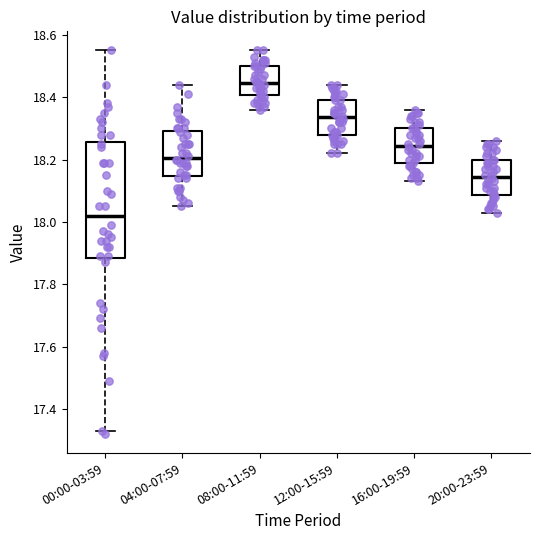

Reading left to right, transcribe this box plot: for each box, give where its median line is, the range the box spans, and where its two whiskers end, as read against the y-axis. The values are not printed on the chart, so give them approximately, as read against the axis.

00:00-03:59: median 18.02, box 17.88 to 18.26, whiskers 17.34 to 18.56
04:00-07:59: median 18.20, box 18.14 to 18.30, whiskers 18.06 to 18.44
08:00-11:59: median 18.44, box 18.40 to 18.50, whiskers 18.36 to 18.56
12:00-15:59: median 18.34, box 18.28 to 18.40, whiskers 18.22 to 18.44
16:00-19:59: median 18.24, box 18.18 to 18.30, whiskers 18.14 to 18.36
20:00-23:59: median 18.14, box 18.08 to 18.20, whiskers 18.04 to 18.26